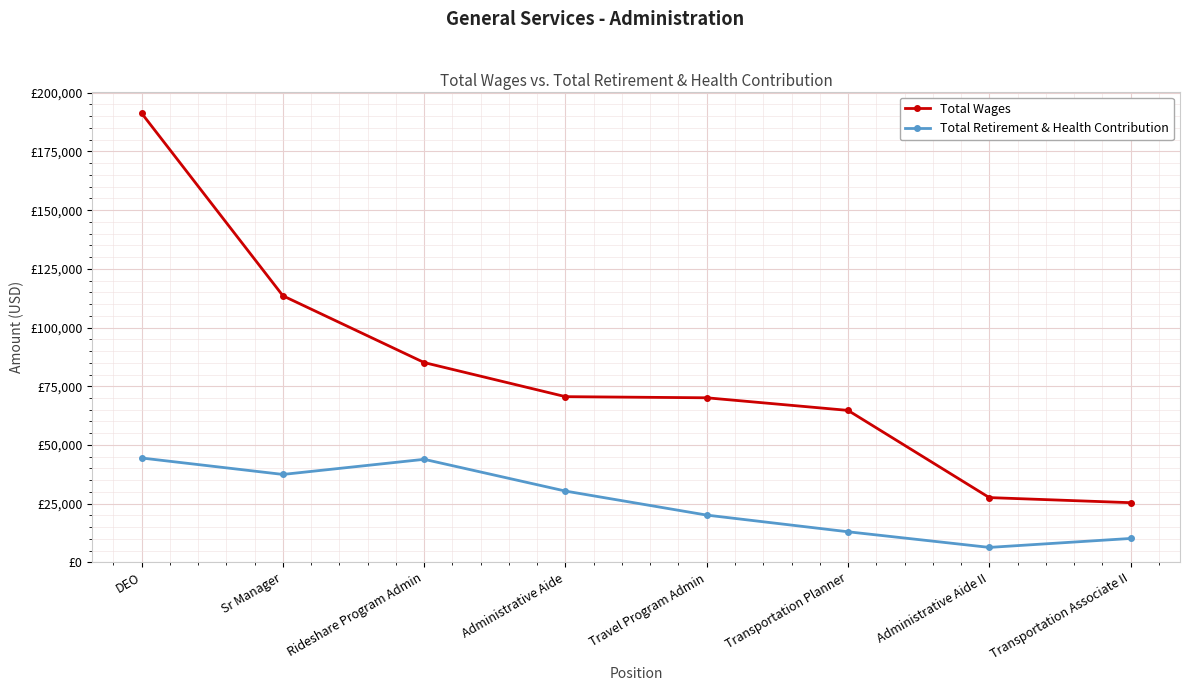

Which series has the largest total across all categories?

Total Wages